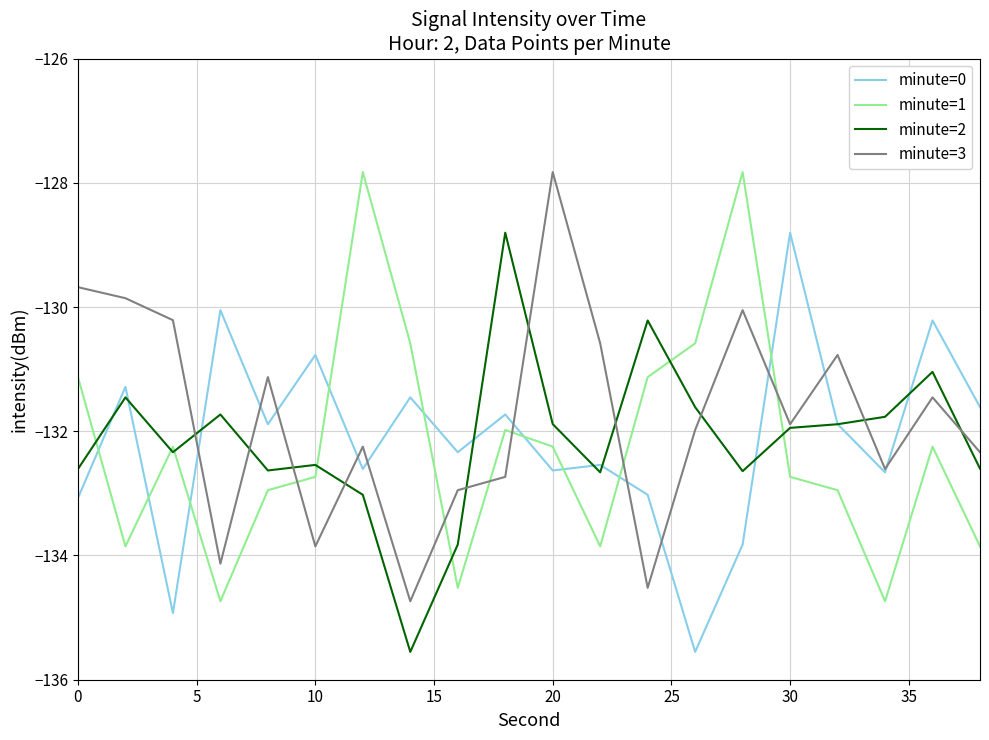

What is the highest value of the minute=3 series?

-127.8